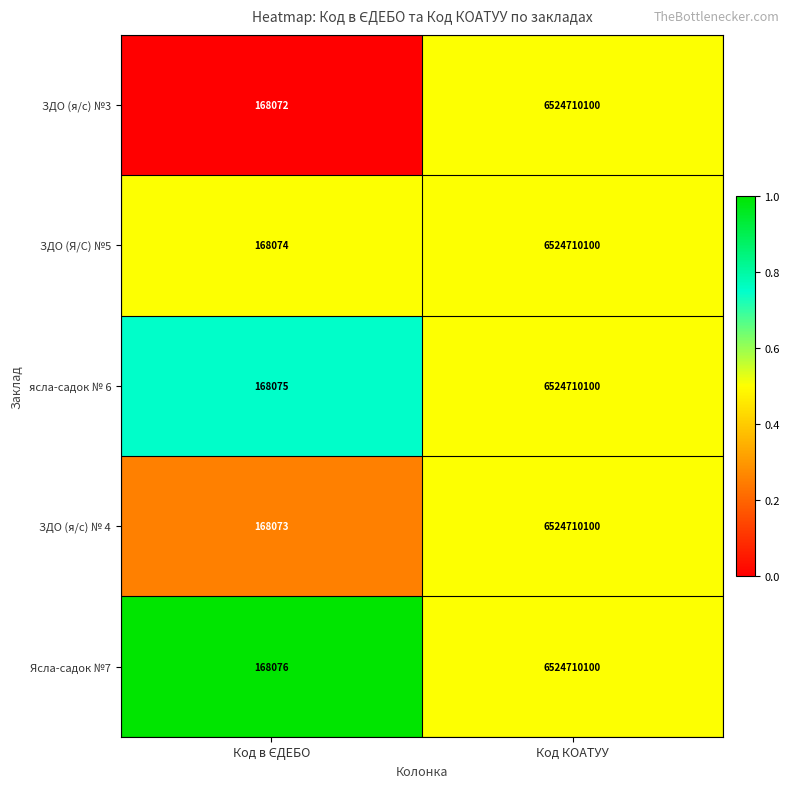

Which series has the widest spread of values?

ЗДО (я/с) №3